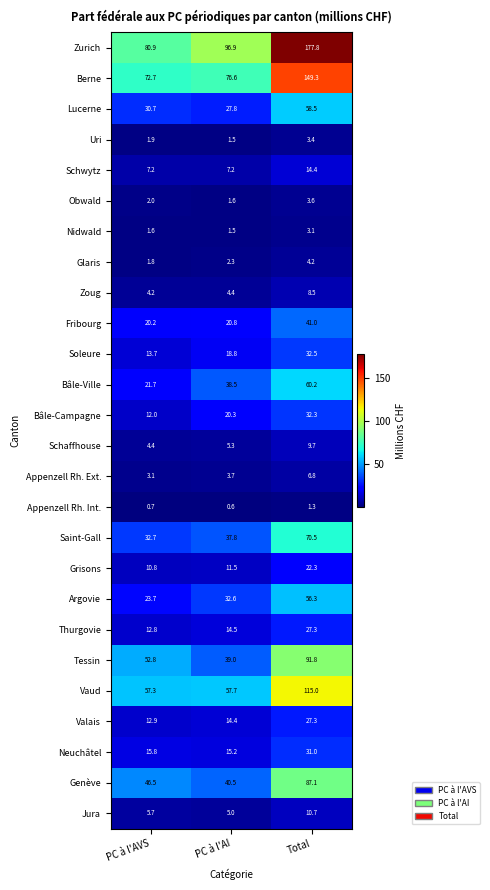

How many values in the Grisons series exceed 11?

2